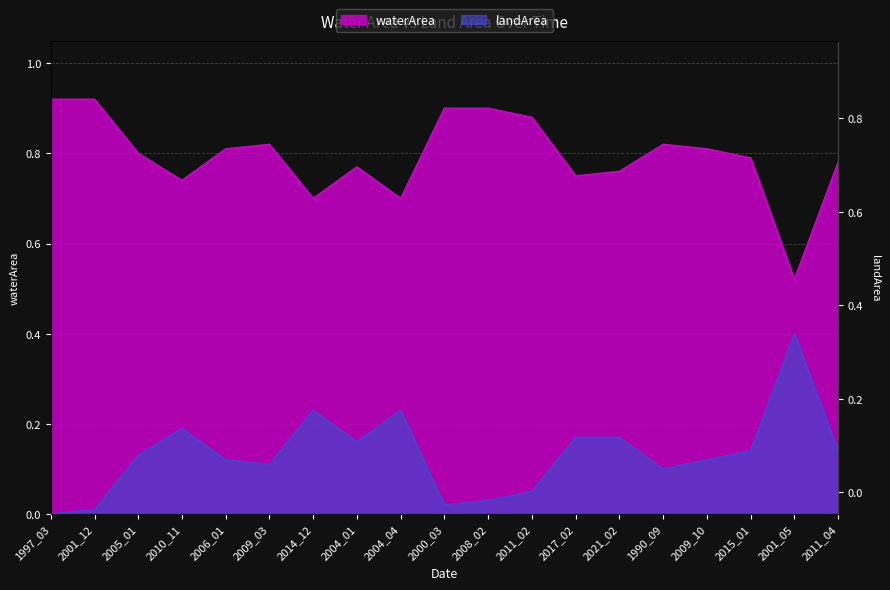

How many lines are shown in the chart?

2